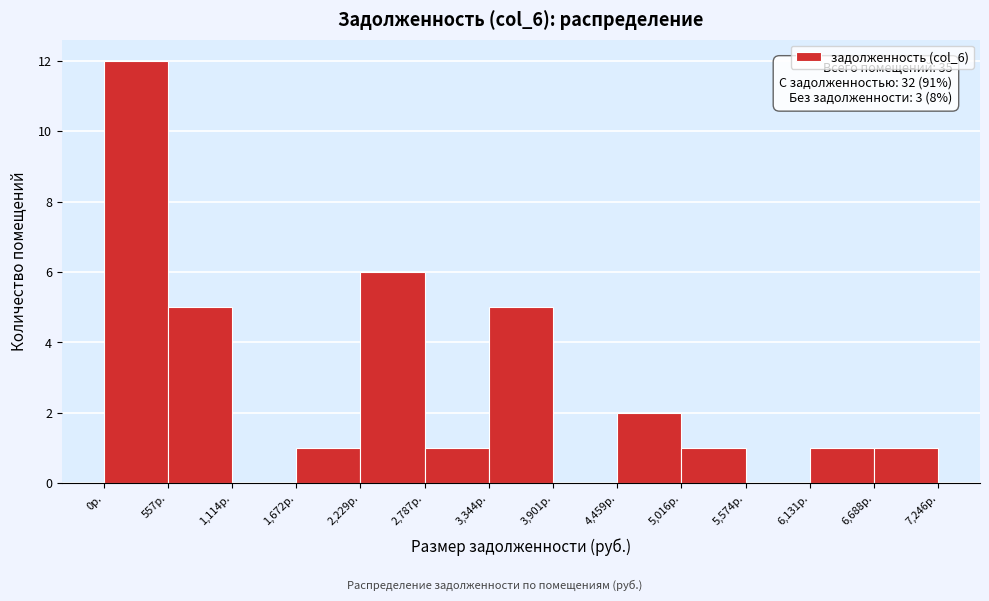

Over which range of the x-axis is the bar tallest?

0 to 600